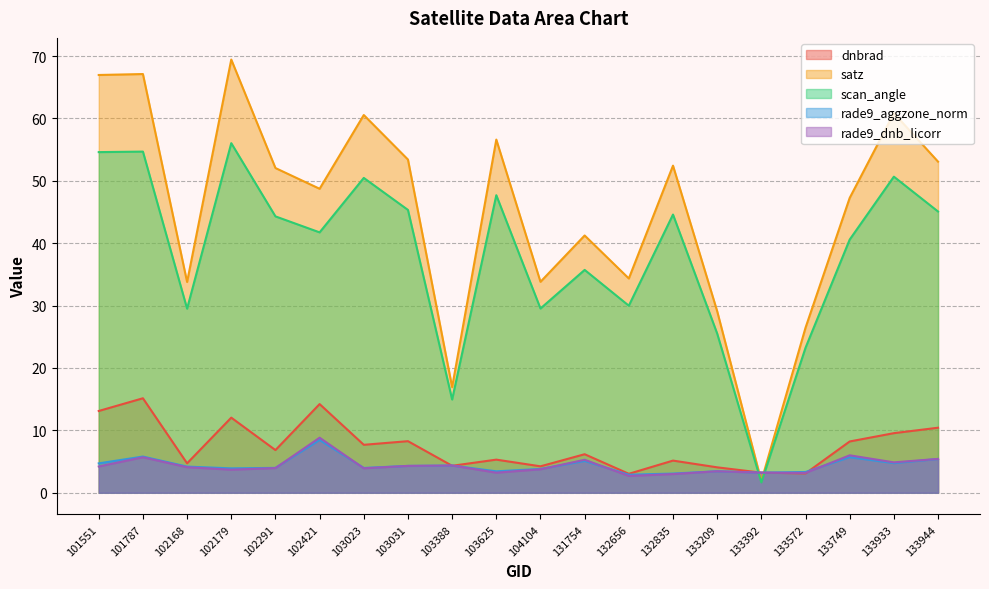

Reading left to right, transcribe all the data shown in this chart.

dnbrad: 101551=13.1	101787=15.1	102168=4.7	102179=12.0	102291=6.8	102421=14.2	103023=7.7	103031=8.3	103388=4.3	103625=5.3	104104=4.2	131754=6.2	132656=3.0	132835=5.2	133209=4.1	133392=3.2	133572=3.1	133749=8.2	133933=9.5	133944=10.4
satz: 101551=67.0	101787=67.1	102168=33.8	102179=69.4	102291=52.1	102421=48.7	103023=60.6	103031=53.4	103388=16.9	103625=56.6	104104=33.8	131754=41.2	132656=34.3	132835=52.4	133209=29.1	133392=1.9	133572=26.5	133749=47.3	133933=60.8	133944=53.1
scan_angle: 101551=54.6	101787=54.7	102168=29.5	102179=56.0	102291=44.3	102421=41.7	103023=50.5	103031=45.3	103388=14.9	103625=47.7	104104=29.5	131754=35.7	132656=30.0	132835=44.6	133209=25.5	133392=1.7	133572=23.2	133749=40.6	133933=50.7	133944=45.1
rade9_aggzone_norm: 101551=4.7	101787=5.8	102168=4.2	102179=3.9	102291=4.0	102421=8.5	103023=4.0	103031=4.3	103388=4.4	103625=3.4	104104=3.8	131754=5.1	132656=2.9	132835=3.1	133209=3.4	133392=3.2	133572=3.3	133749=5.7	133933=4.7	133944=5.4
rade9_dnb_licorr: 101551=4.2	101787=5.7	102168=4.1	102179=3.7	102291=4.0	102421=8.8	103023=3.9	103031=4.3	103388=4.4	103625=3.2	104104=3.8	131754=5.3	132656=2.7	132835=3.0	133209=3.4	133392=3.2	133572=3.2	133749=6.0	133933=4.9	133944=5.4